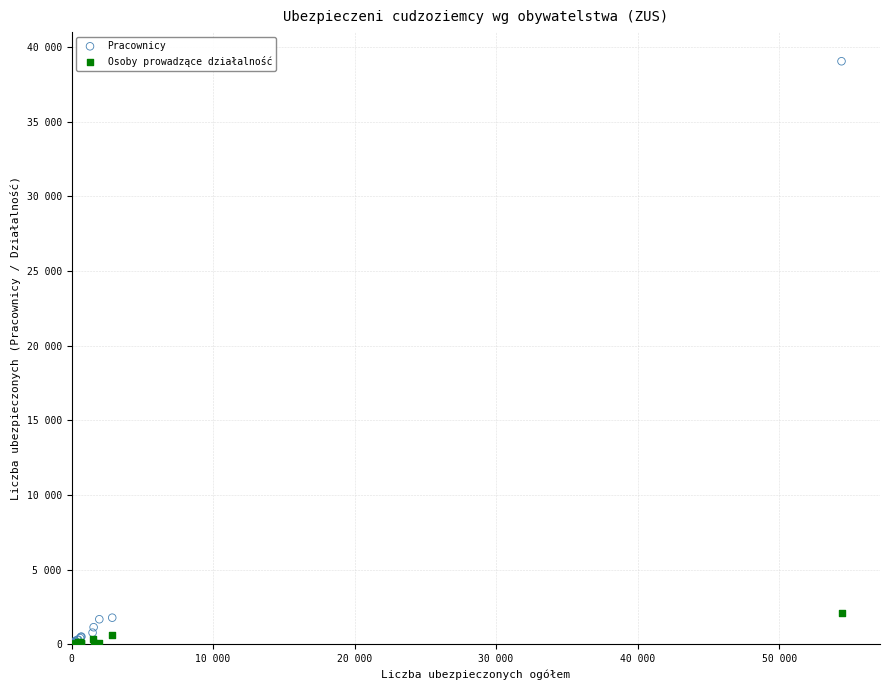

What are all the series names shown in the legend?

Pracownicy, Osoby prowadzące działalność